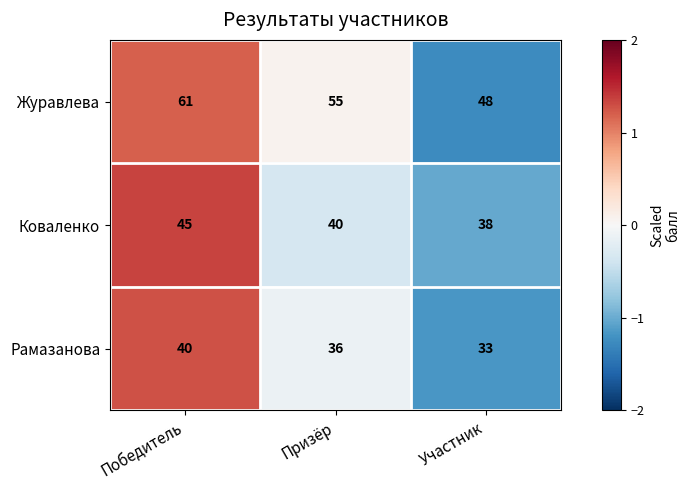

At which category does the chart reach its peak across all series?

Победитель